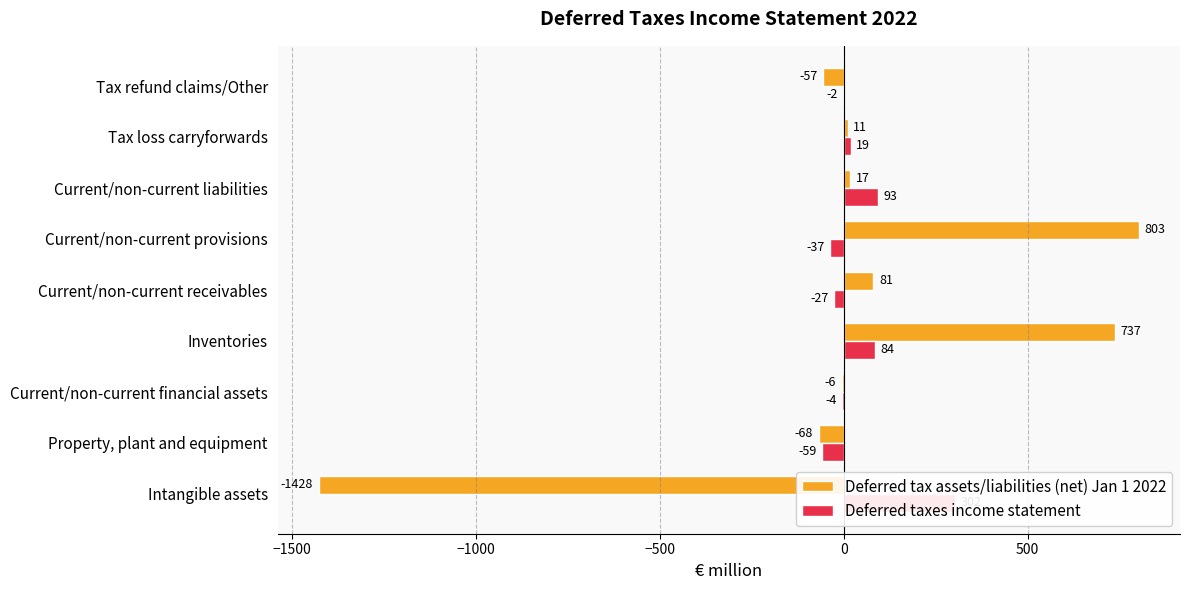

What is the approximate value of Deferred taxes income statement at Inventories?

84